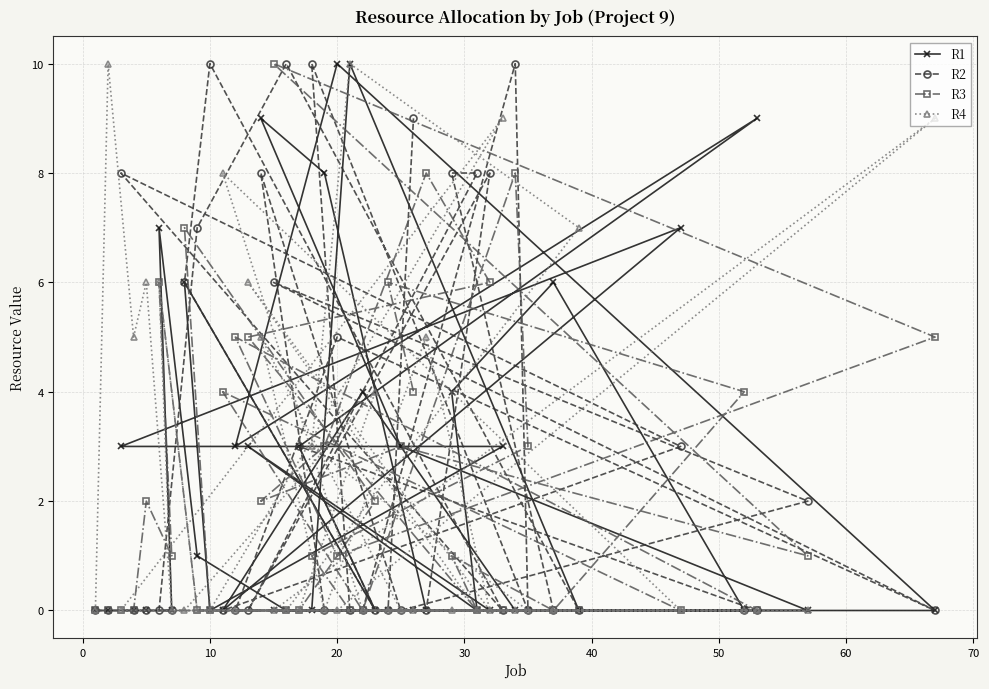

Which series has the largest total across all categories?

R2